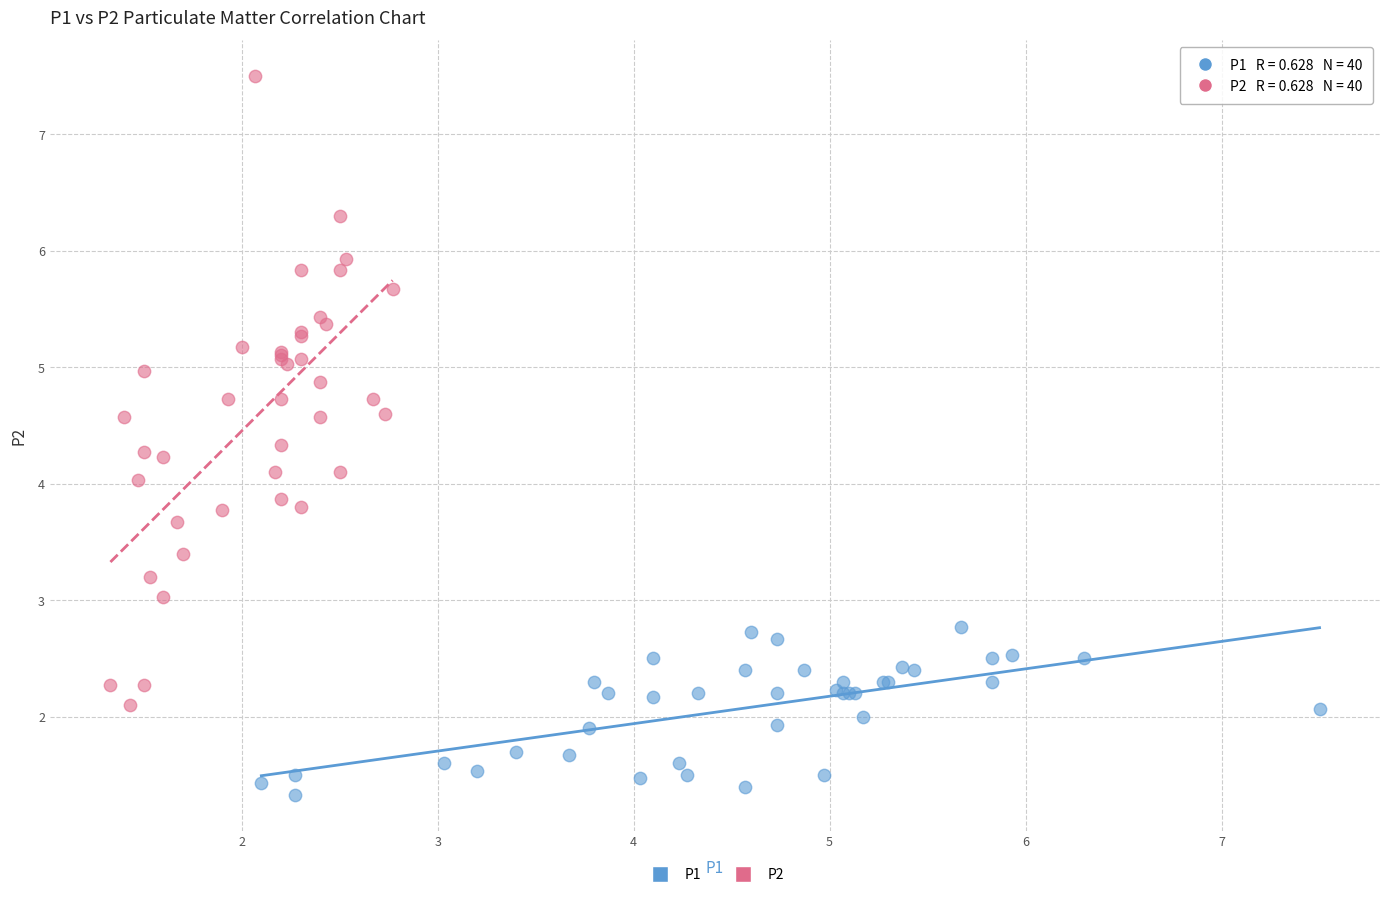

Which series contains the highest Y value?

P2